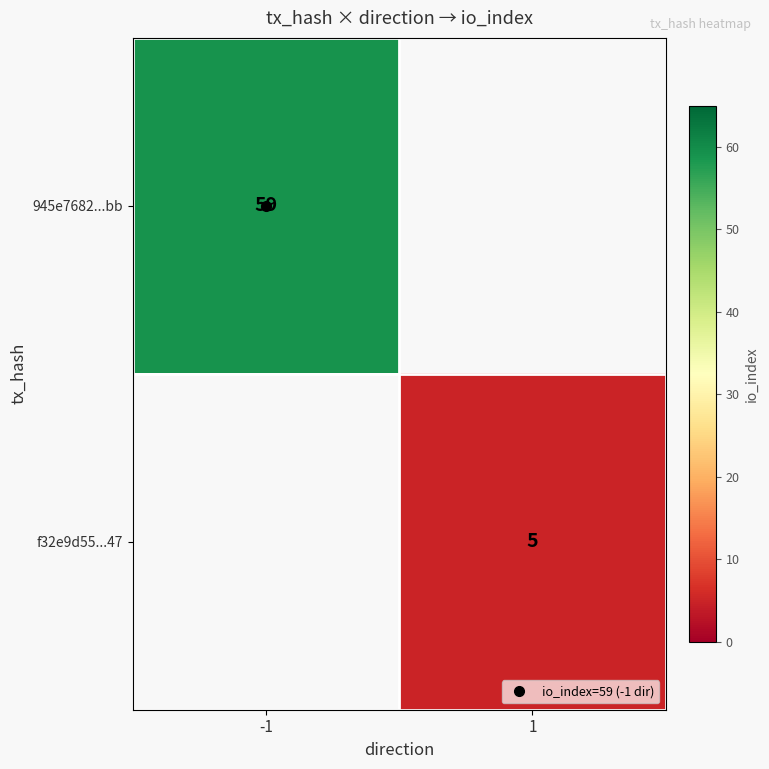

Which label corresponds to the smallest value in the chart?

1